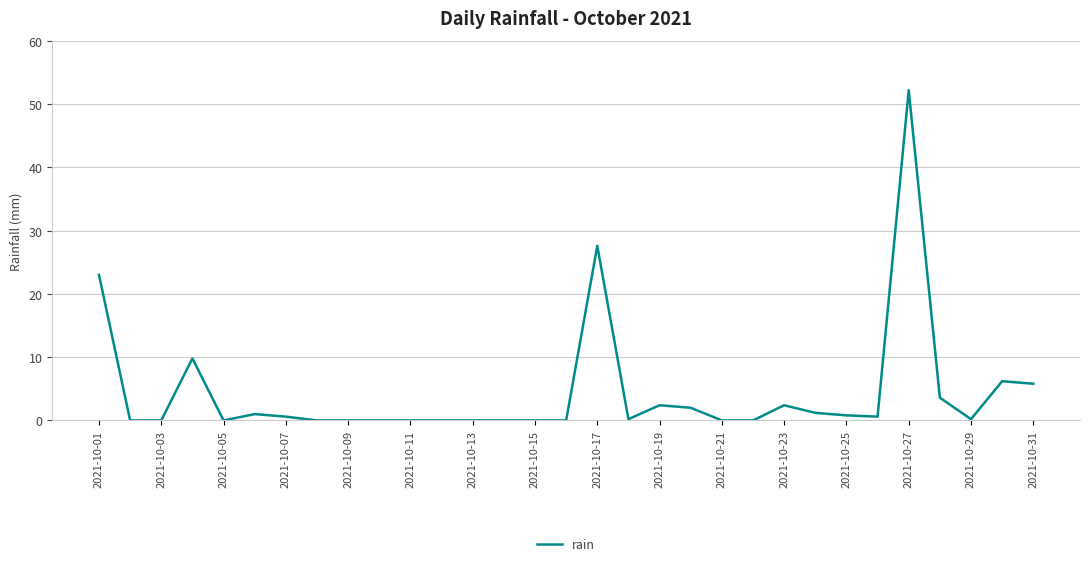

Count the number of categories in the chart.

31